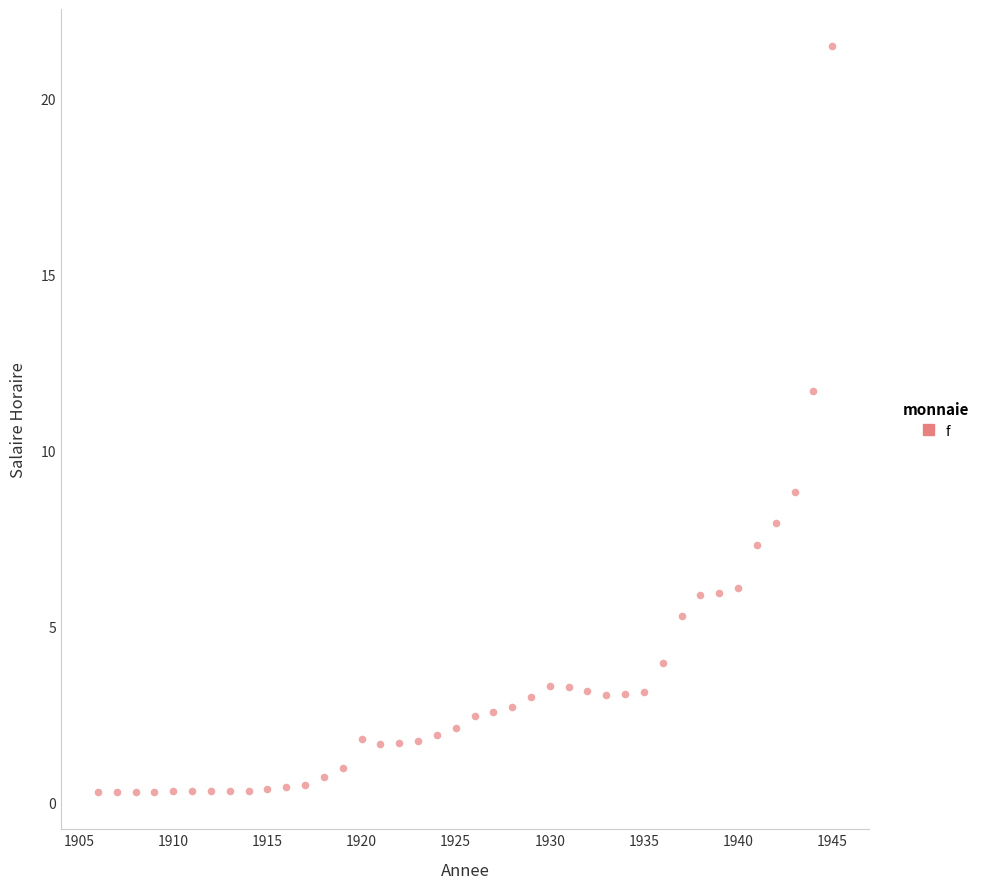

What is the range of X values (max minus min)?

39.0